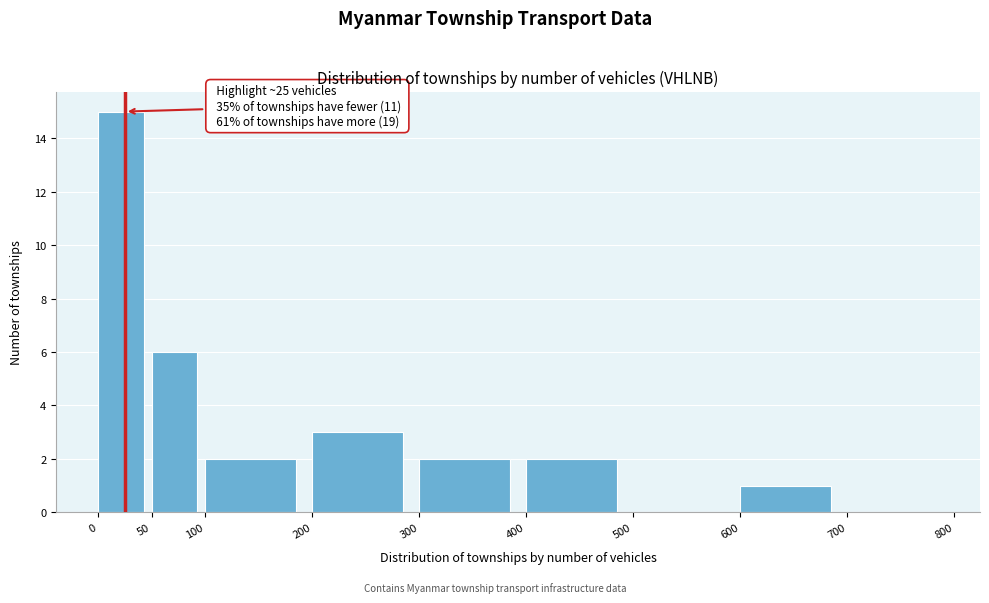

Over which range of the x-axis is the bar tallest?

0 to 50